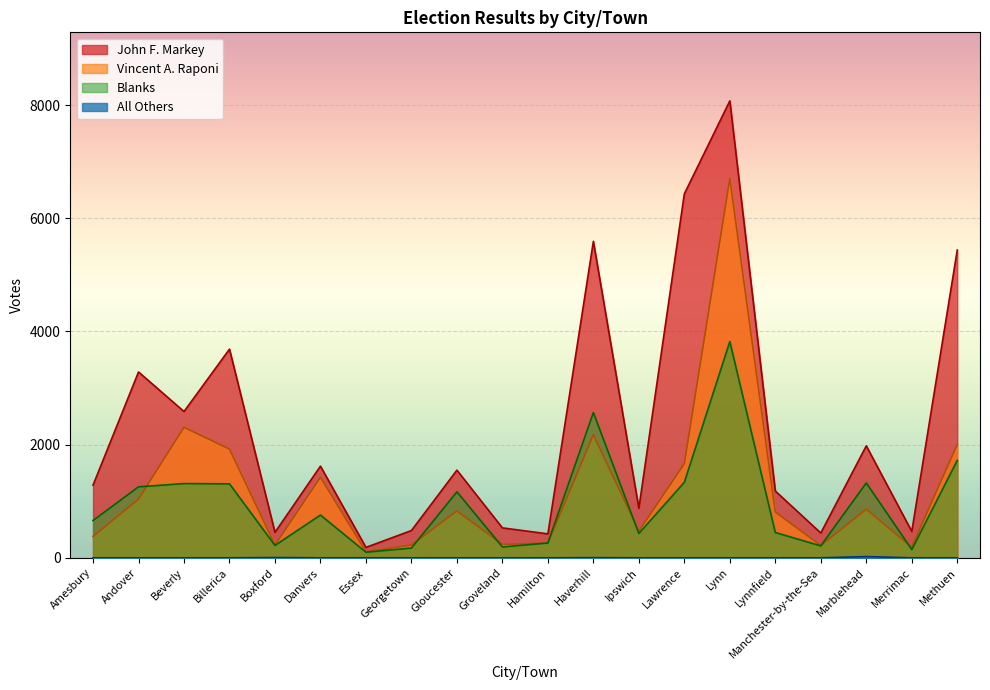

What is the label of the 12th point from the right?

Gloucester